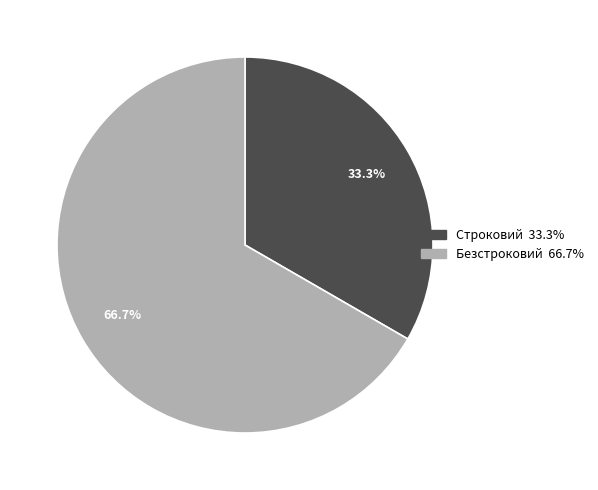

Between Безстроковий and Строковий, which is larger?

Безстроковий